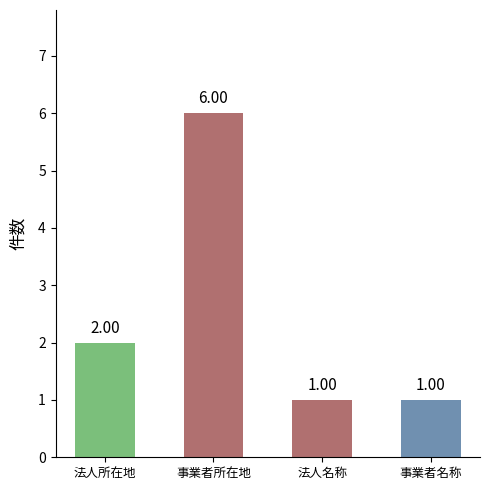

Reading left to right, what are all the values shown in this chart?

法人所在地=2	事業者所在地=6	法人名称=1	事業者名称=1